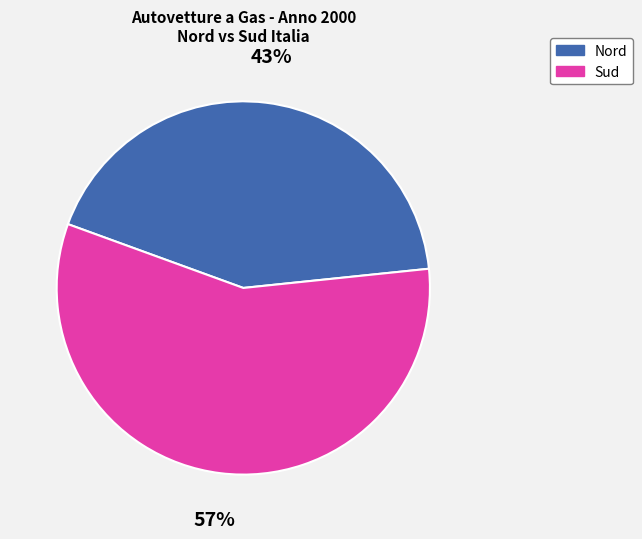

To the nearest percent, what is the average slice percentage?

50%